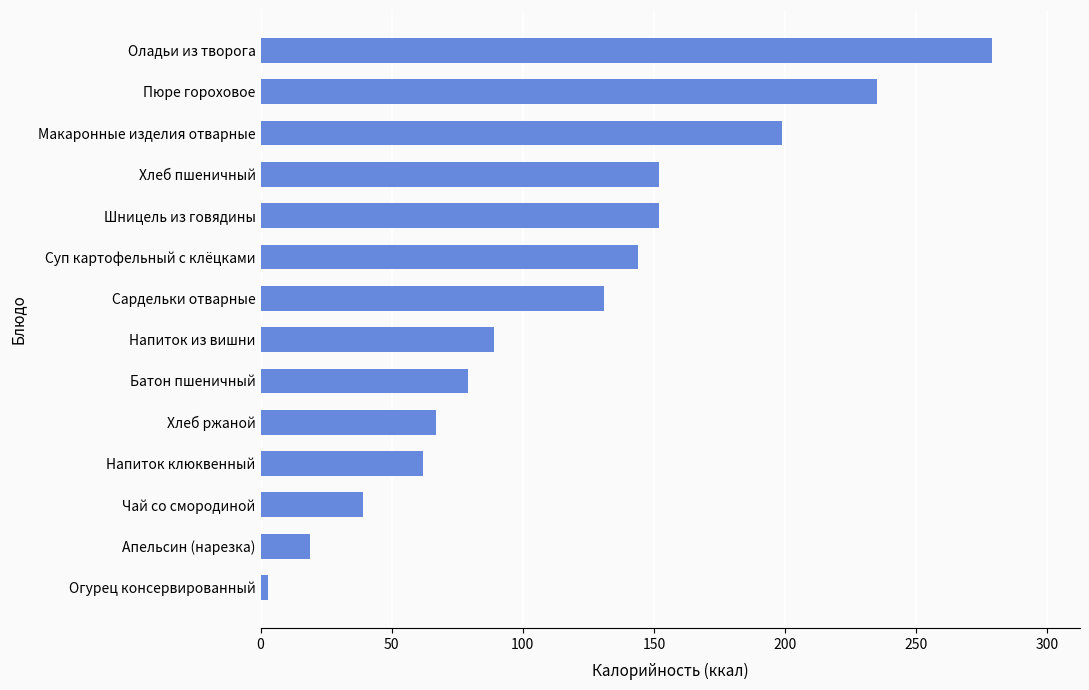

What is the sum of all values?

1650